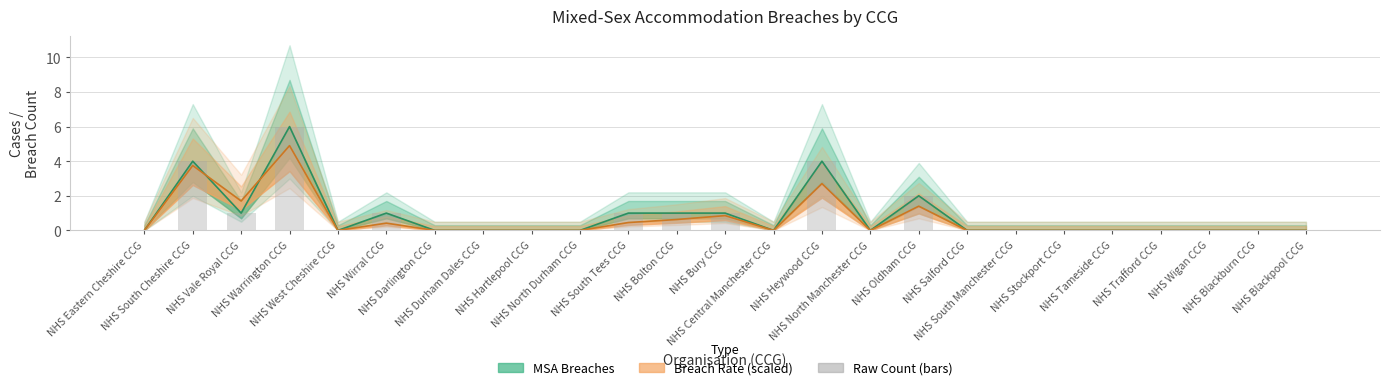

What is the label of the 14th bar from the right?

NHS Bolton CCG